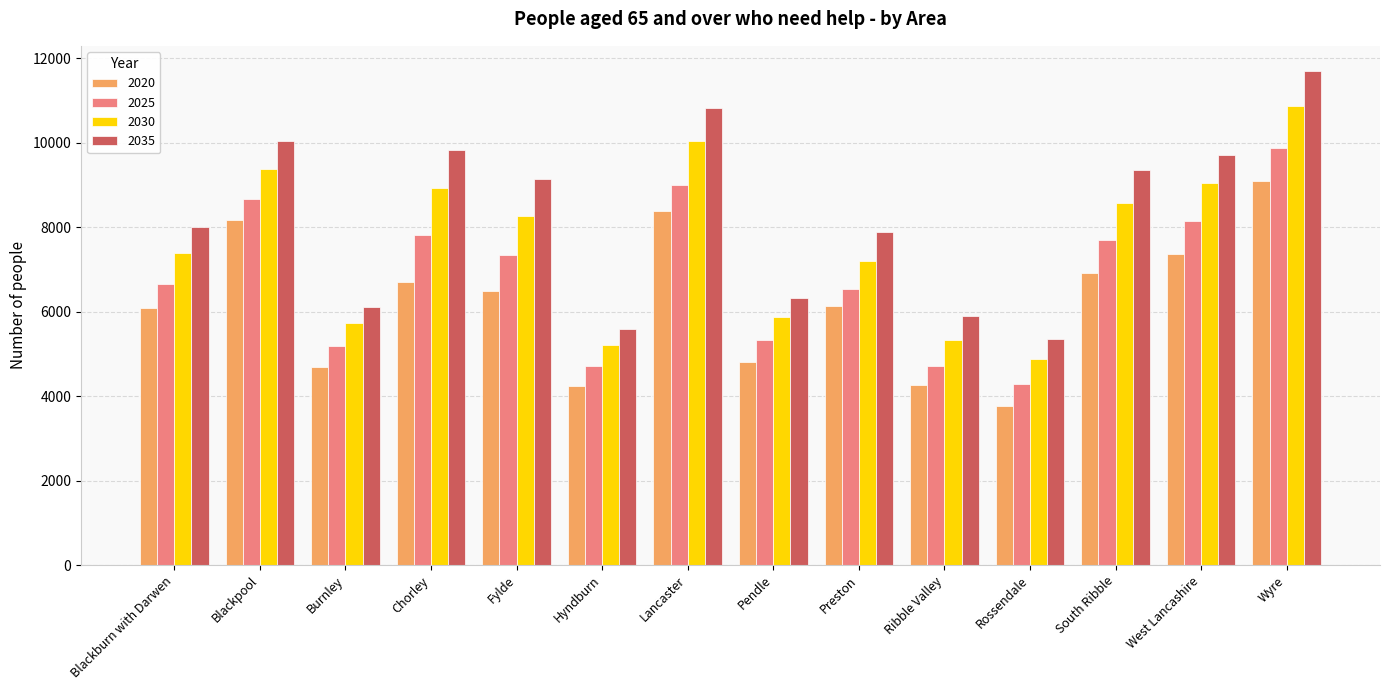

Is it true that 2025 equals 4701 at Ribble Valley?

True